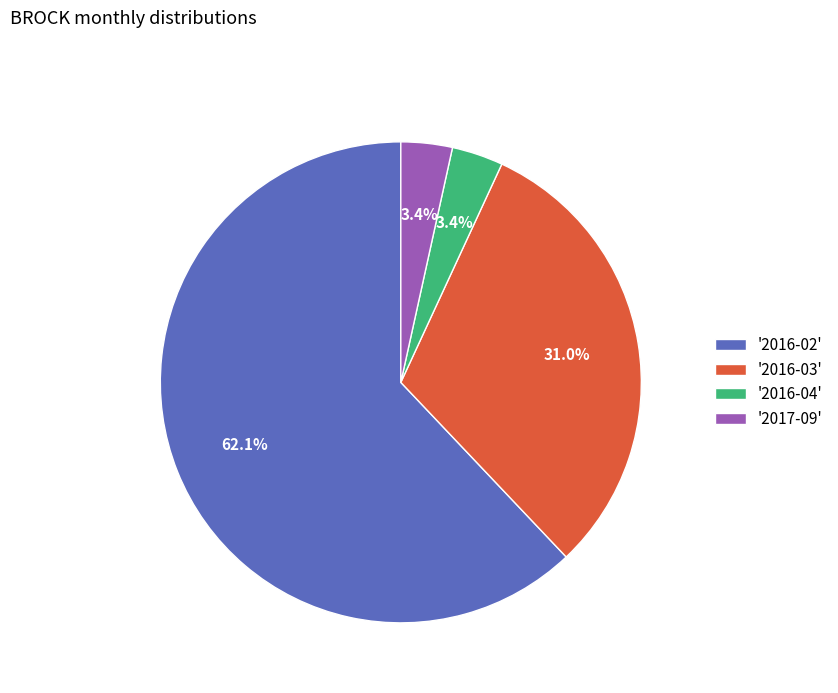

Which slice is the largest?

'2016-02'